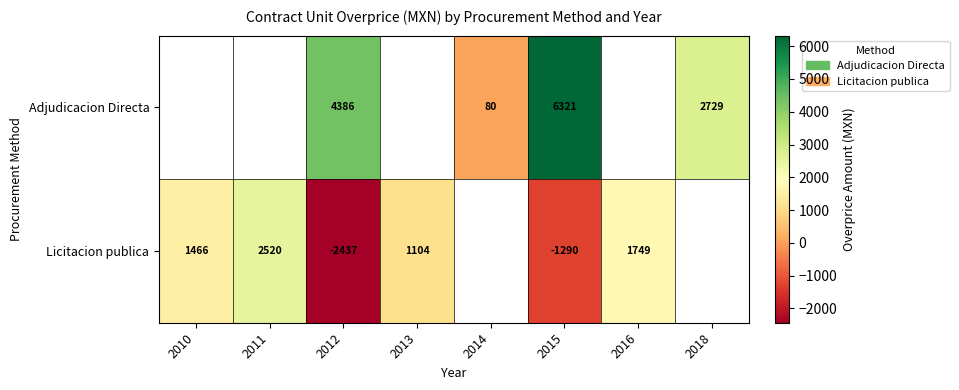

Between 2014 and 2015, which is larger?

2015